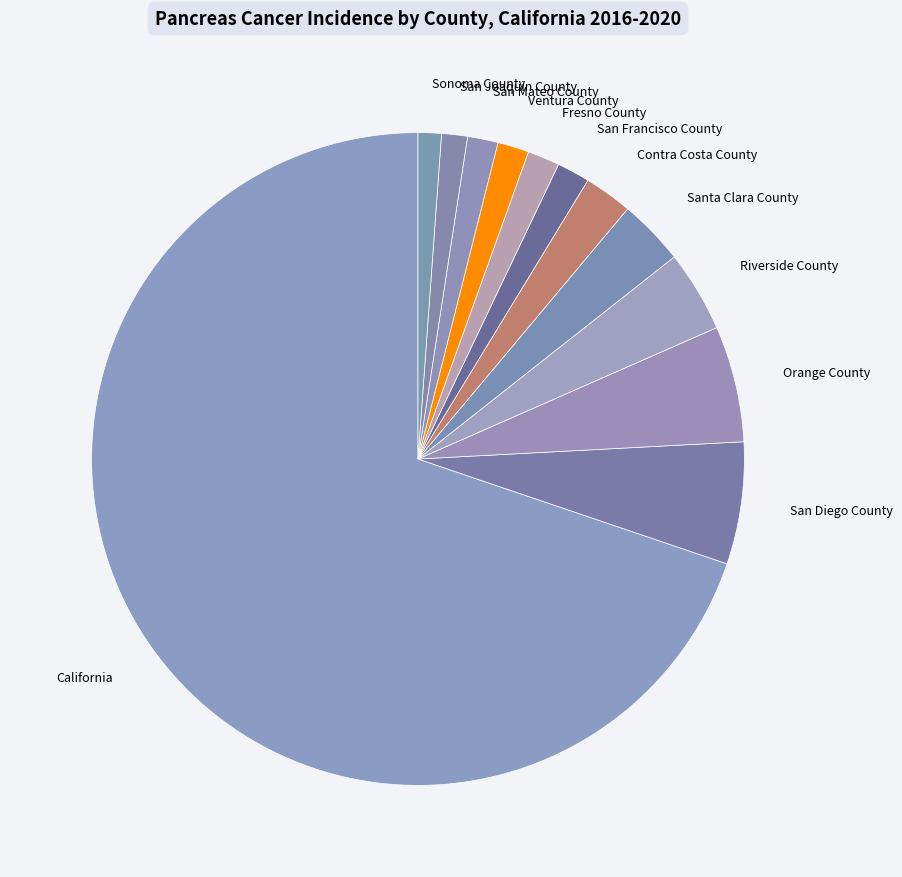

What is the largest slice in the pie chart?

California